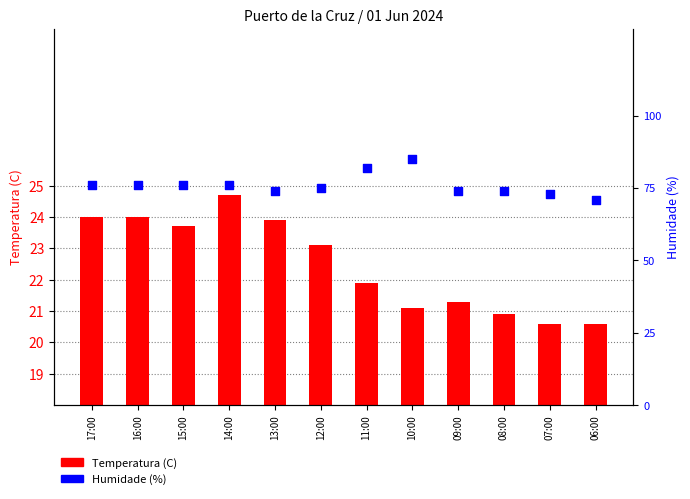

Which series reaches the maximum Y coordinate?

Humidade (%)